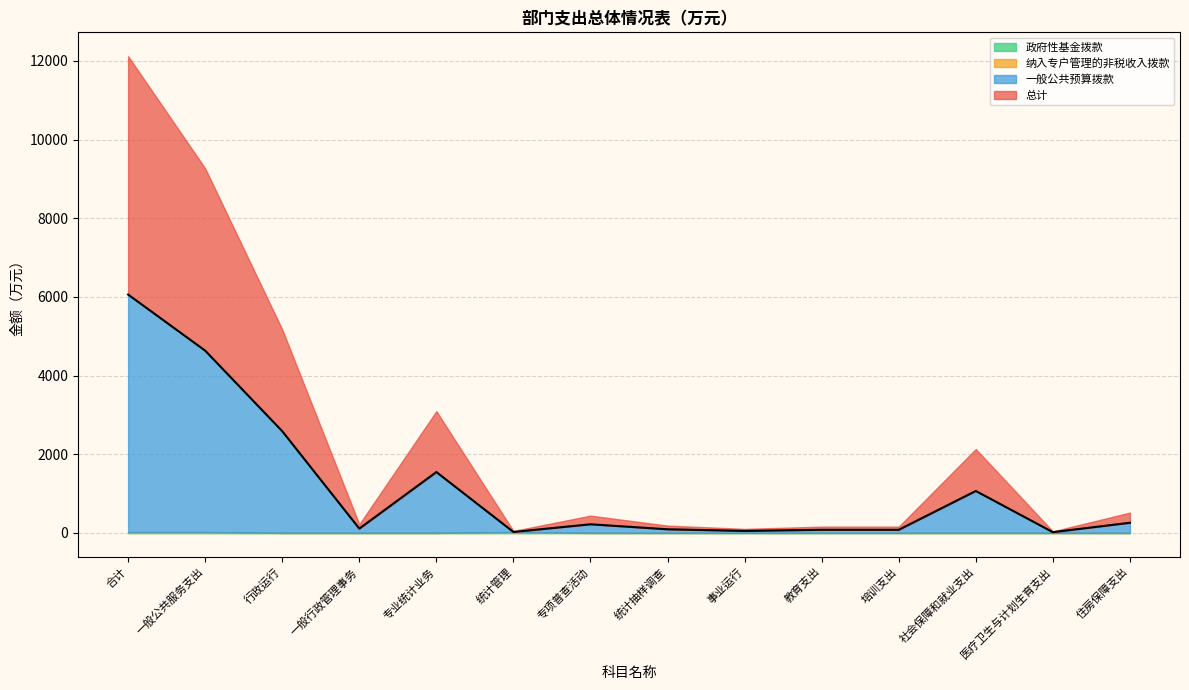

What position from the left is 行政运行?

3